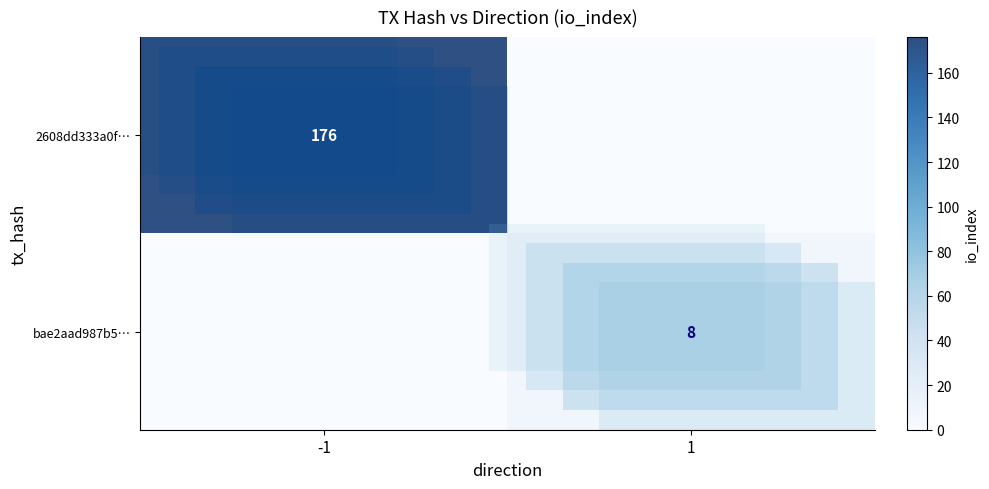

At which category is the sum across all series the highest?

-1